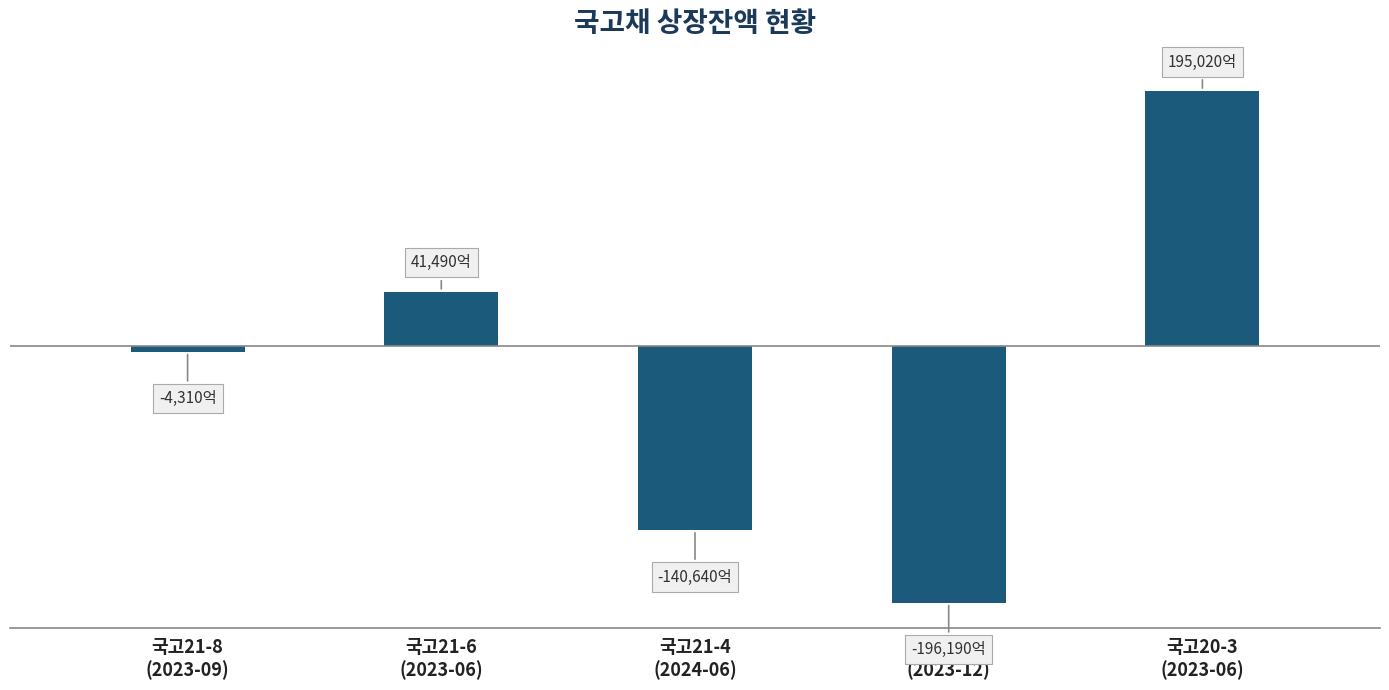

List the labels in order of value, largest first.

국고20-3
(2023-06), 국고21-6
(2023-06), 국고21-8
(2023-09), 국고21-4
(2024-06), 국고20-8
(2023-12)